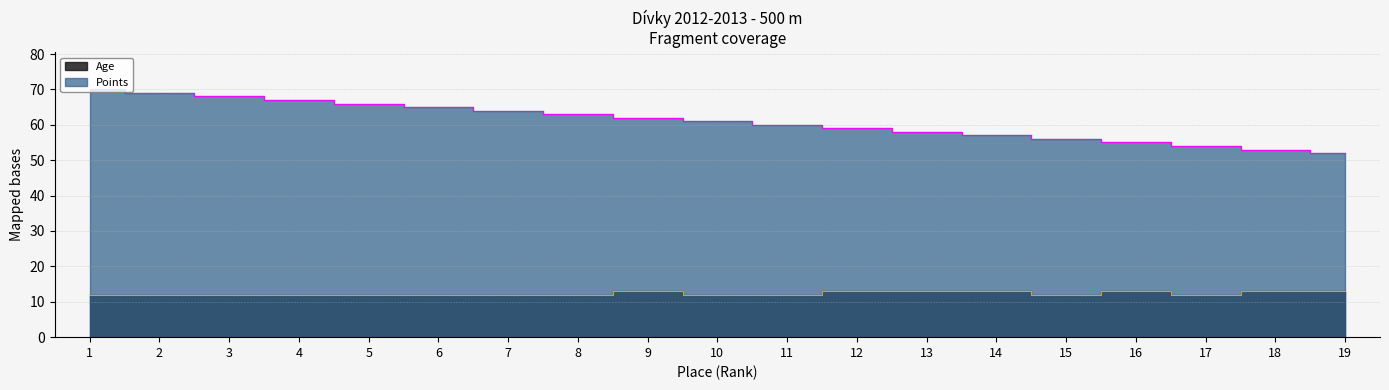

True or false: Points has more than 2 points higher than both neighbors.

False